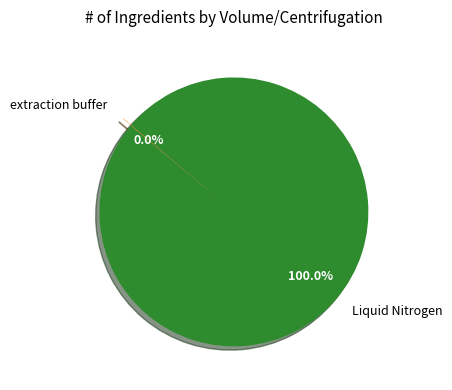

Which slice is the largest?

Liquid Nitrogen